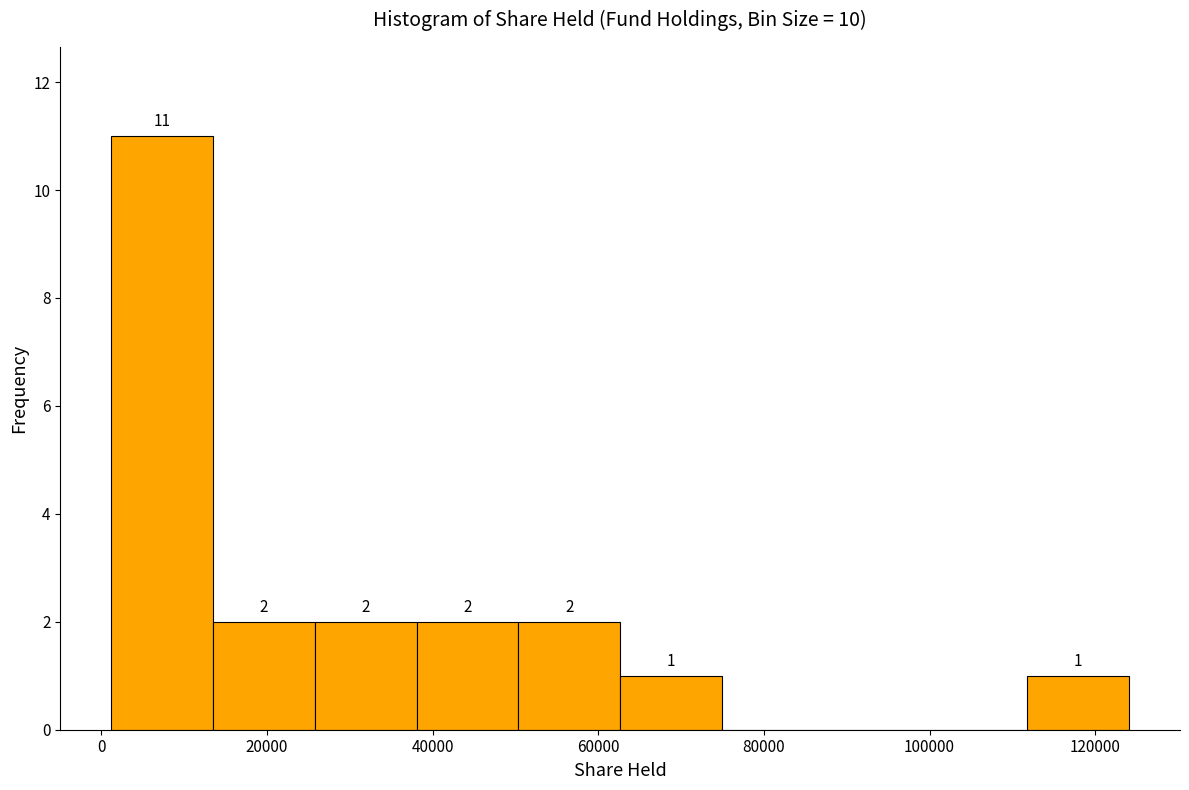

Over which range of the x-axis is the bar tallest?

2000 to 14000